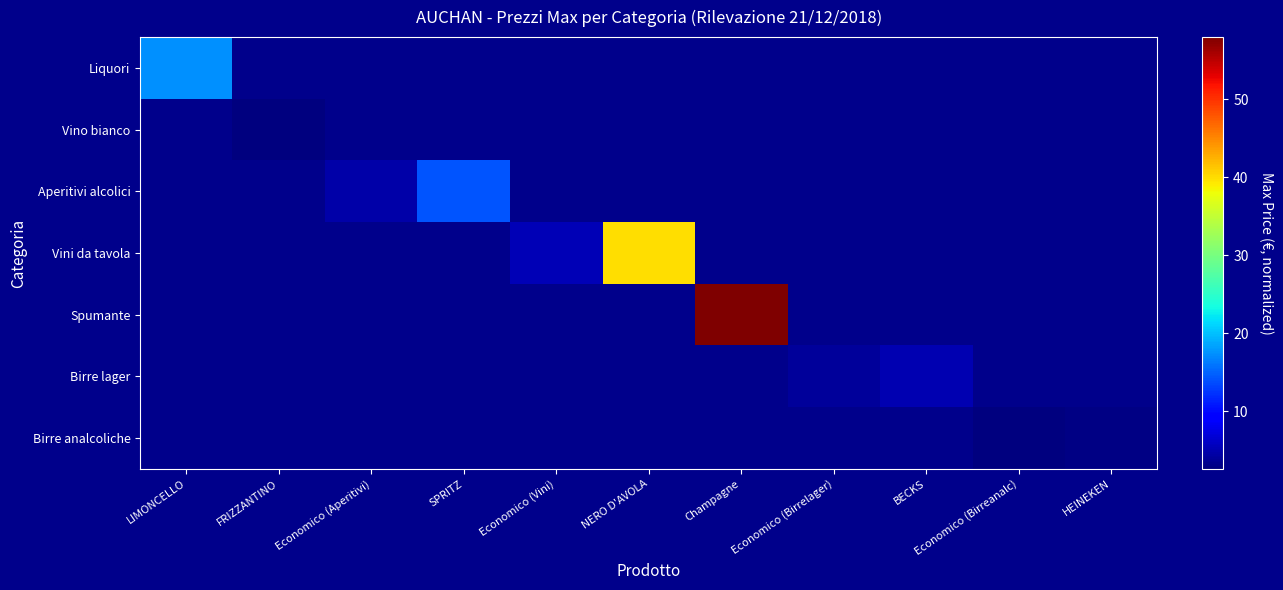

How many positive values does the Liquori series have?

1